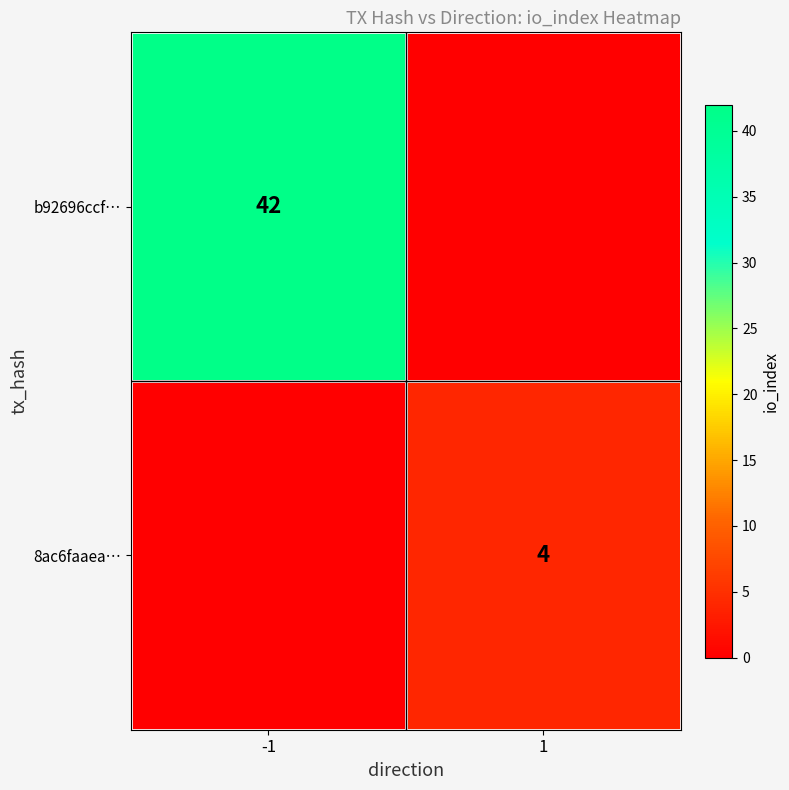

The value of b92696ccf… at -1 is 20. True or false?

False